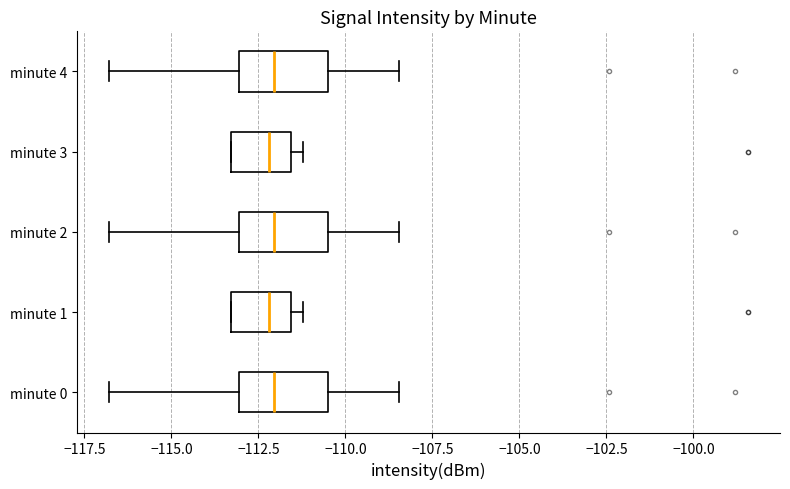

Reading bottom to top, read every box against the x-axis: the position of its median line, the range the box covers, and the ends of its whiskers. The values are not printed on the chart, so give them approximately, as read against the axis.

minute 0: median -112.0, box -113.0 to -110.5, whiskers -117.0 to -108.5
minute 1: median -112.0, box -113.5 to -111.5, whiskers -113.5 to -111.0
minute 2: median -112.0, box -113.0 to -110.5, whiskers -117.0 to -108.5
minute 3: median -112.0, box -113.5 to -111.5, whiskers -113.5 to -111.0
minute 4: median -112.0, box -113.0 to -110.5, whiskers -117.0 to -108.5